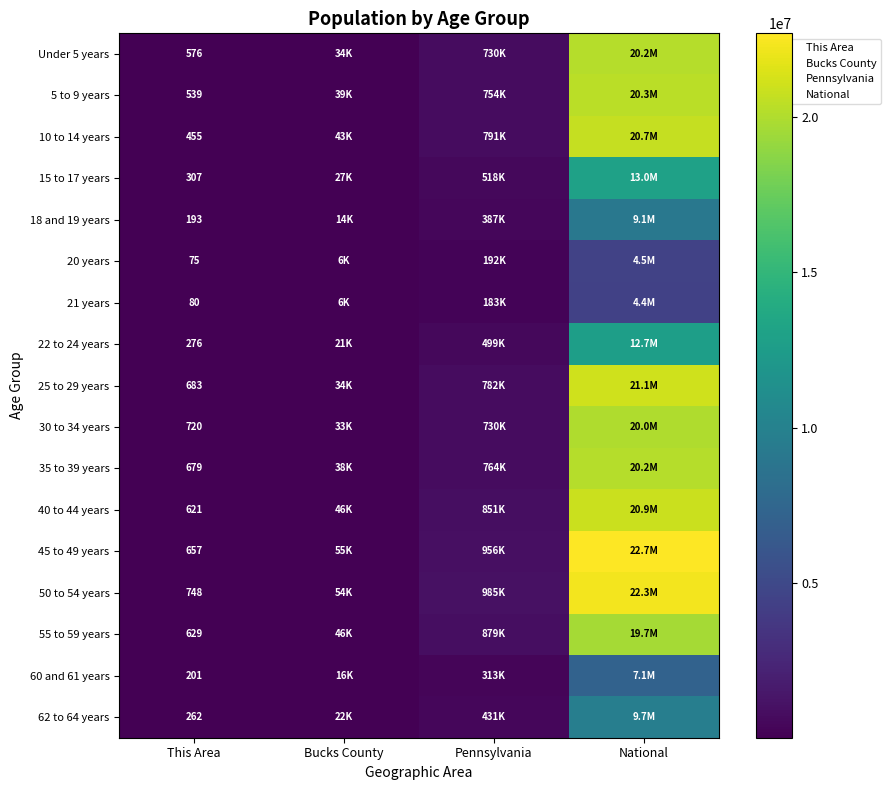

At how many categories does at least one series exceed 16807982?

1